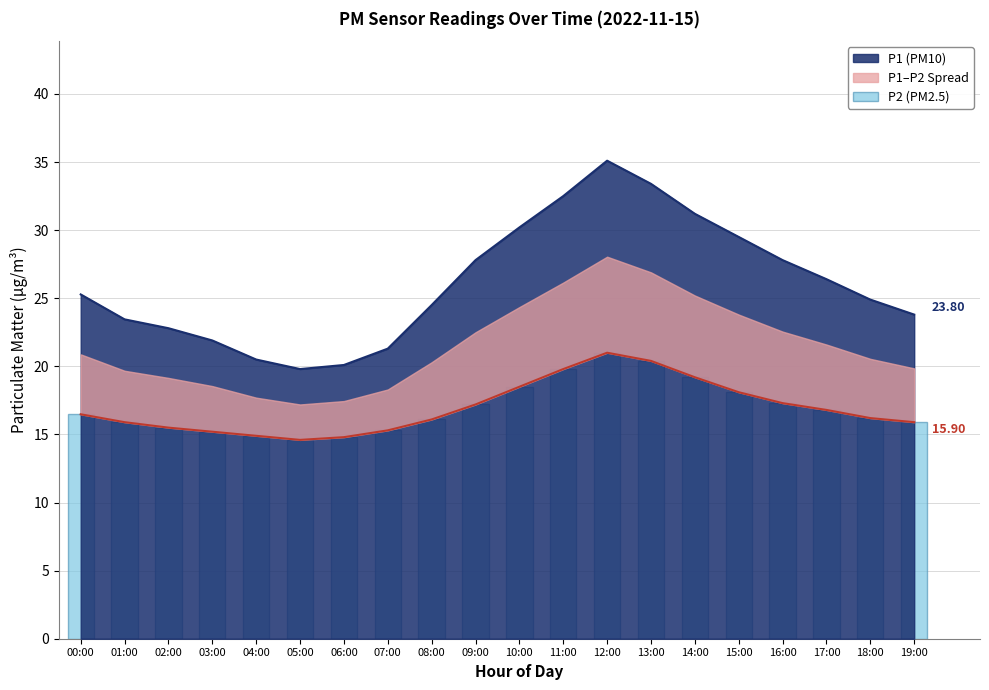

What is the value of the 20th bar from the left?

15.9